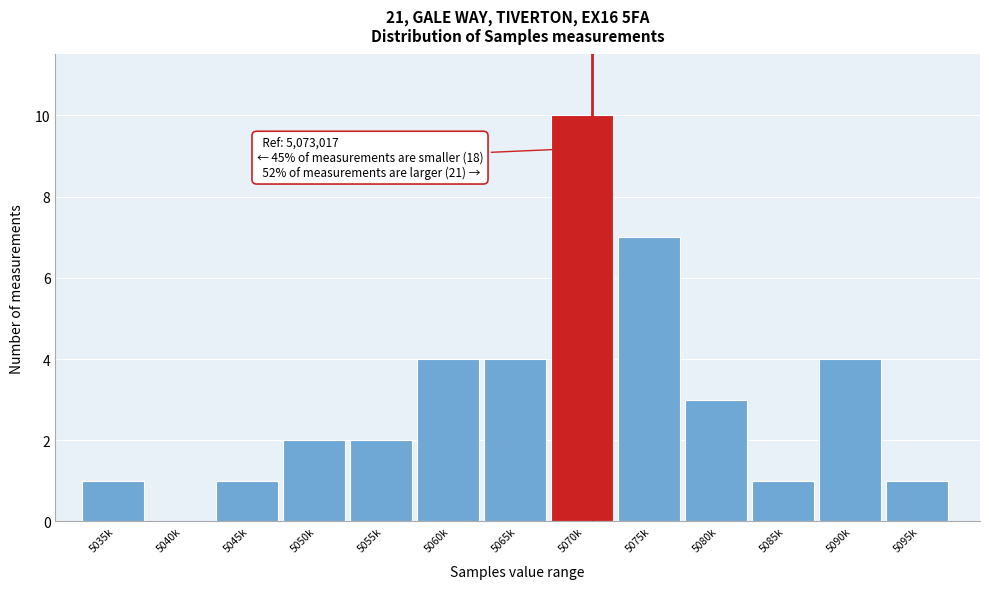

Reading left to right, extract all data points from this chart.

5035k=1	5040k=0	5045k=1	5050k=2	5055k=2	5060k=4	5065k=4	5070k=10	5075k=7	5080k=3	5085k=1	5090k=4	5095k=1